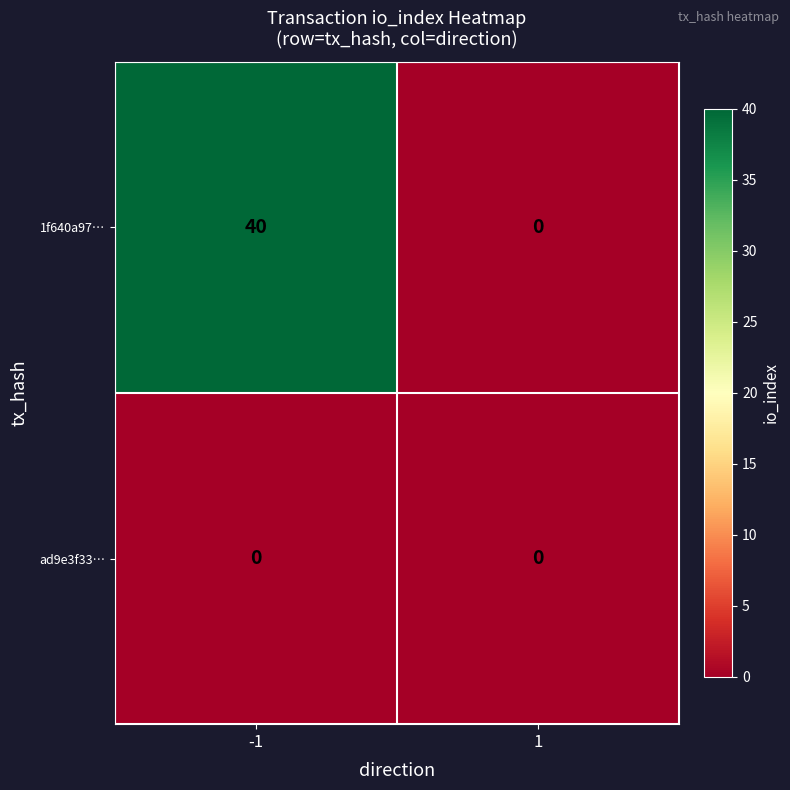

The value of 1f640a97… at 1 is 0. True or false?

True